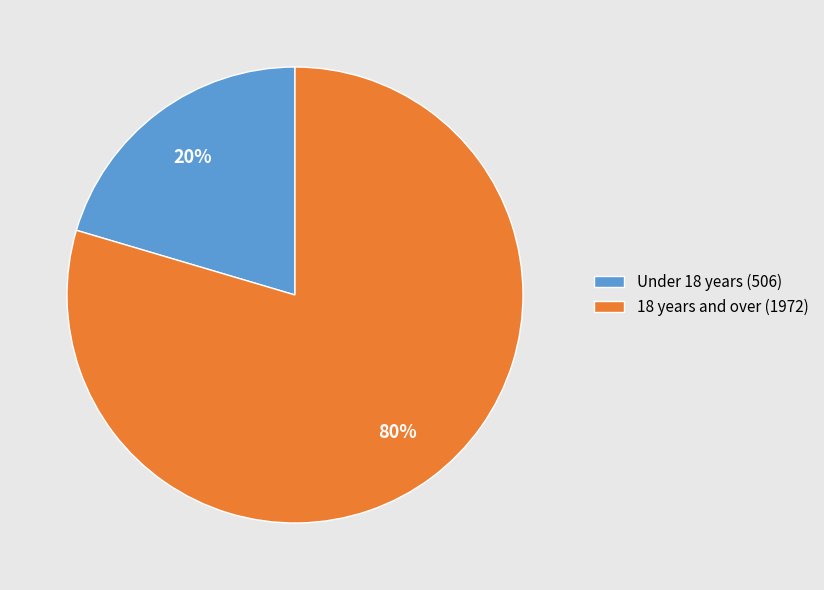

What percentage is the Under 18 years (506) slice, to the nearest percent?

20%